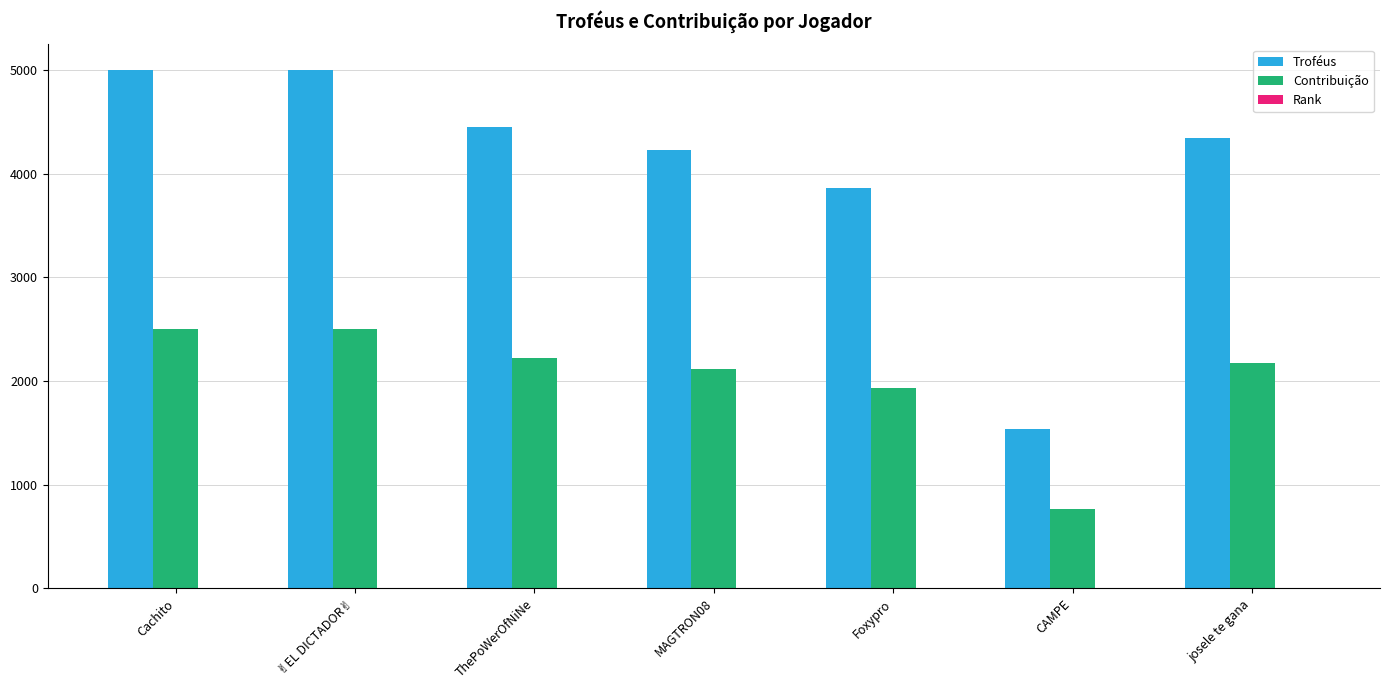

Between ThePoWerOfNiNe and Foxypro, which series saw the biggest shift?

Troféus